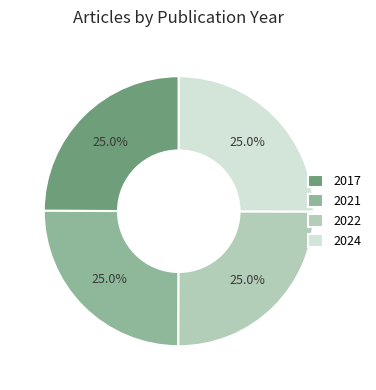

What portion of the pie excludes 2022?

75.0%